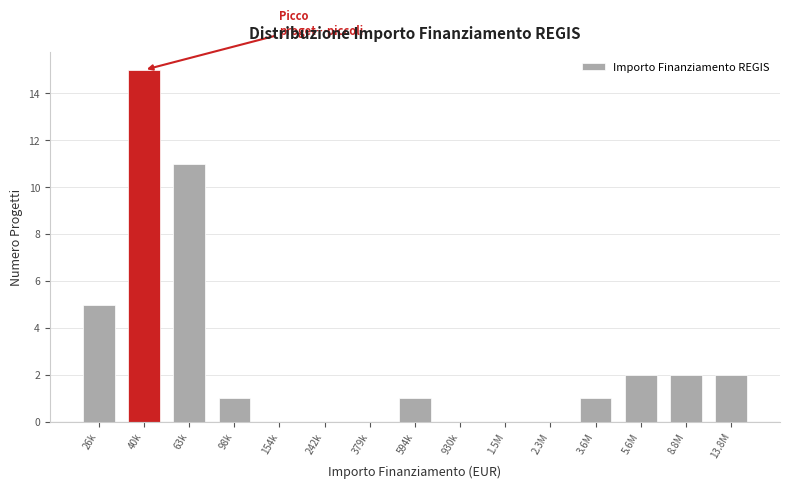

Reading right to left, list all the values displayed in this chart.

13.8M=2	8.8M=2	5.6M=2	3.6M=1	2.3M=0	1.5M=0	930k=0	594k=1	379k=0	242k=0	154k=0	98k=1	63k=11	40k=15	26k=5